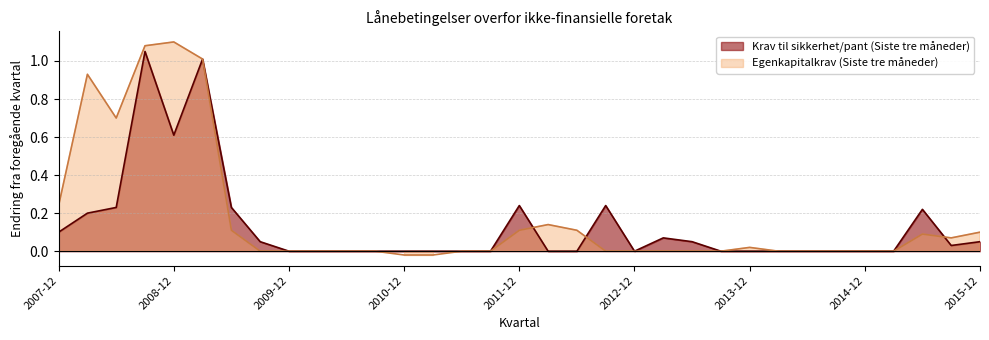

True or false: Krav til sikkerhet/pant (Siste tre måneder) and Egenkapitalkrav (Siste tre måneder) cross at least once.

True